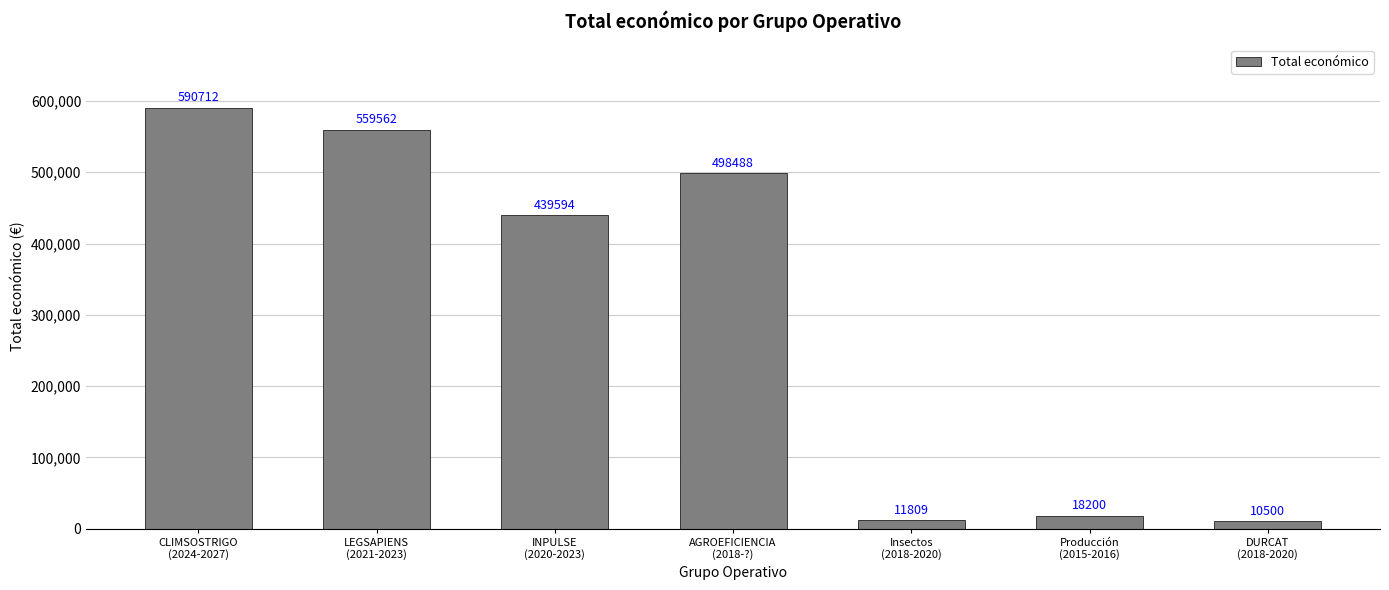

What position from the right is INPULSE
(2020-2023)?

5